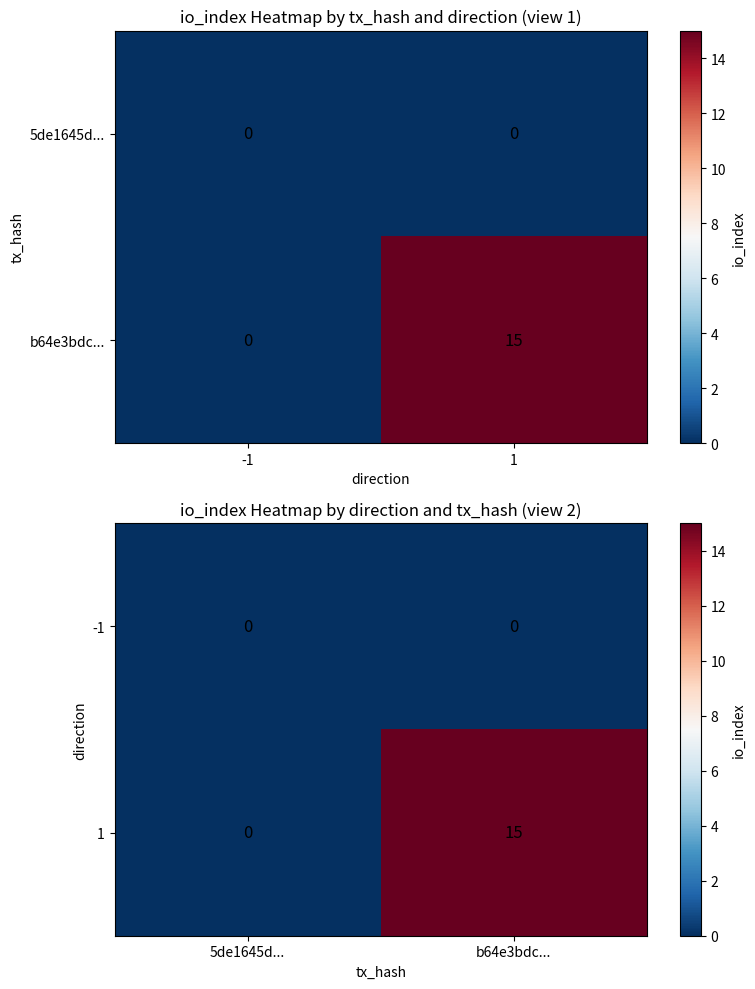

What is the highest value of the 1 series?

15